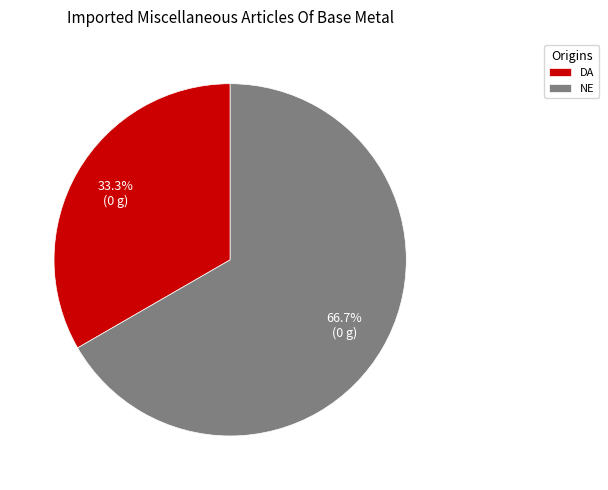

Which category has the biggest portion of the pie?

NE